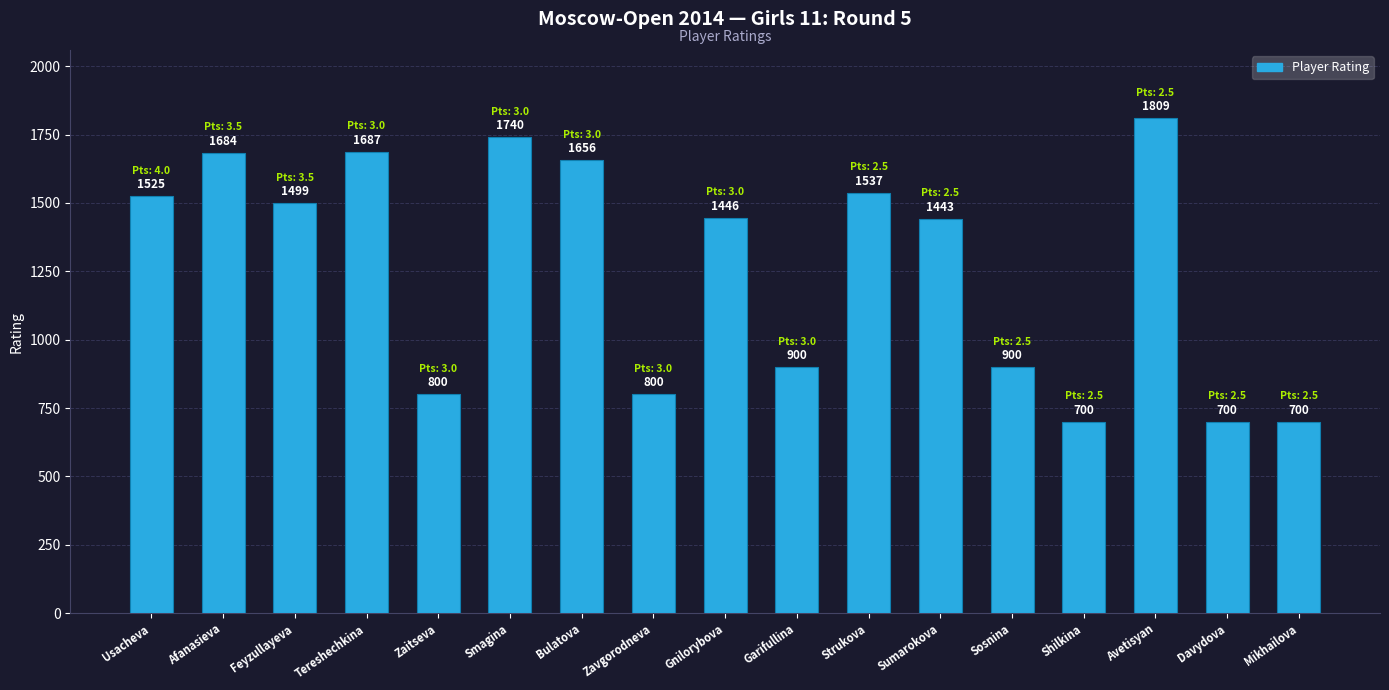

The chart shows a value of 900 at Garifullina. True or false?

True